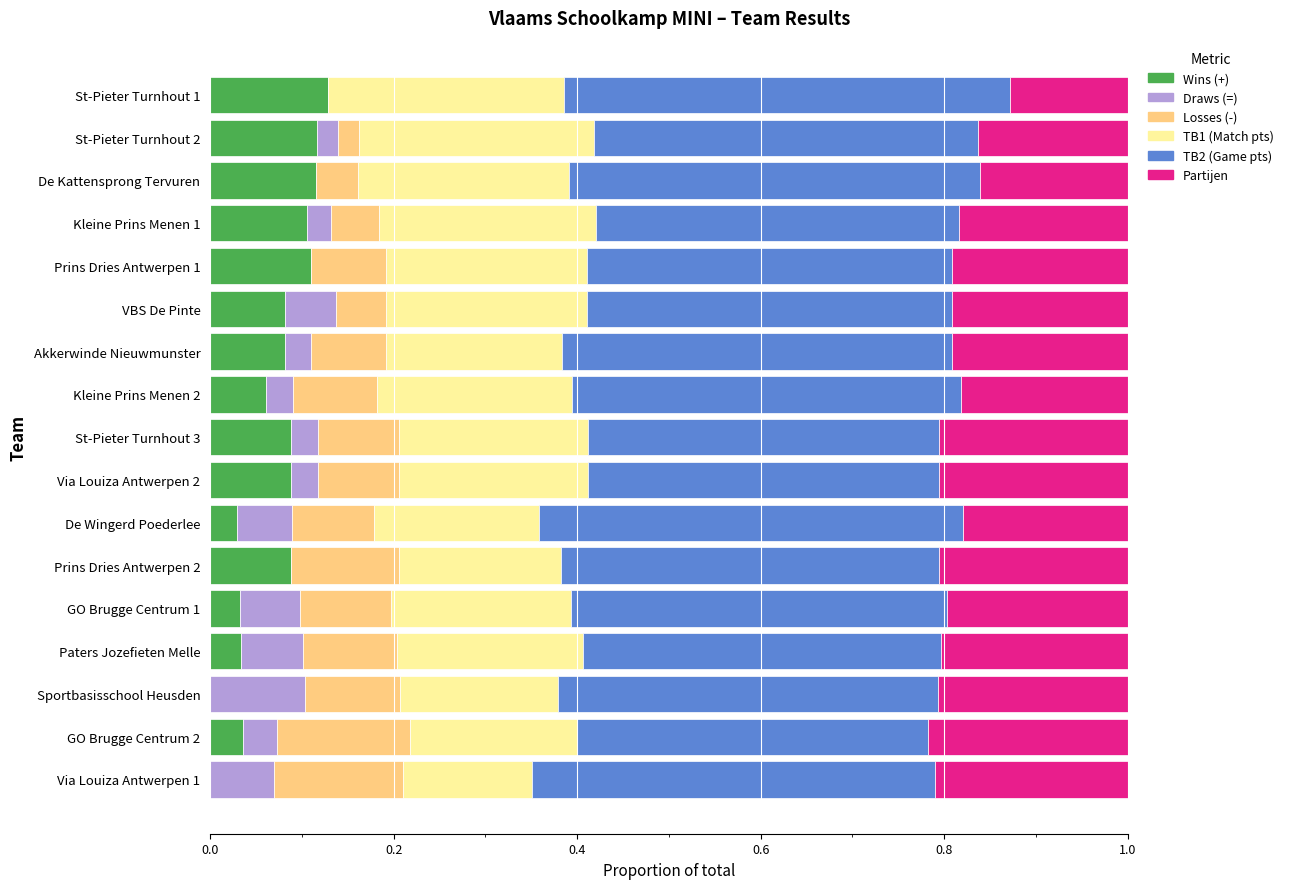

What is the total value across all series at St-Pieter Turnhout 3?

1.0